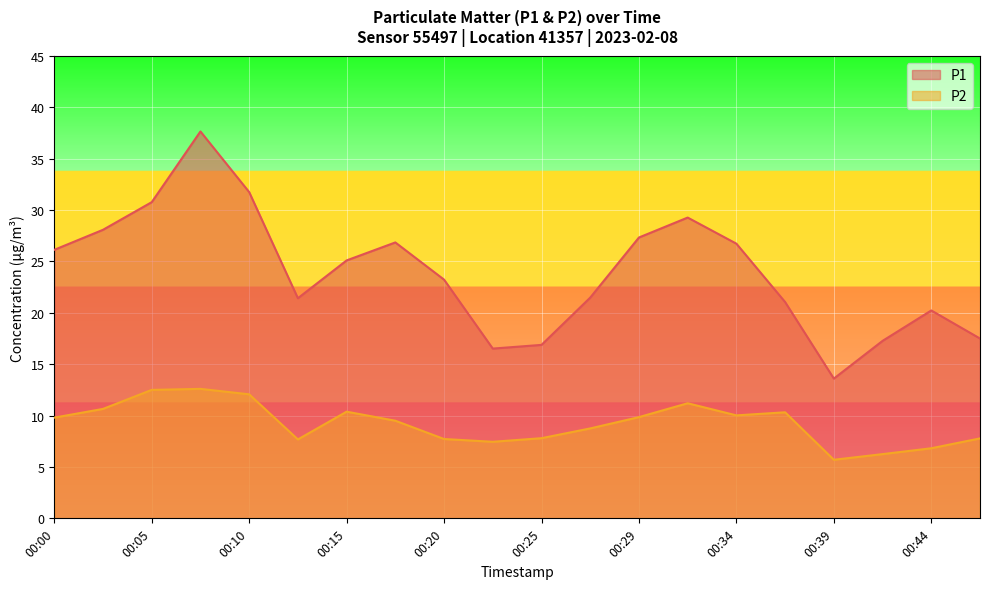

List the series in order of their overall mean, highest first.

P1, P2